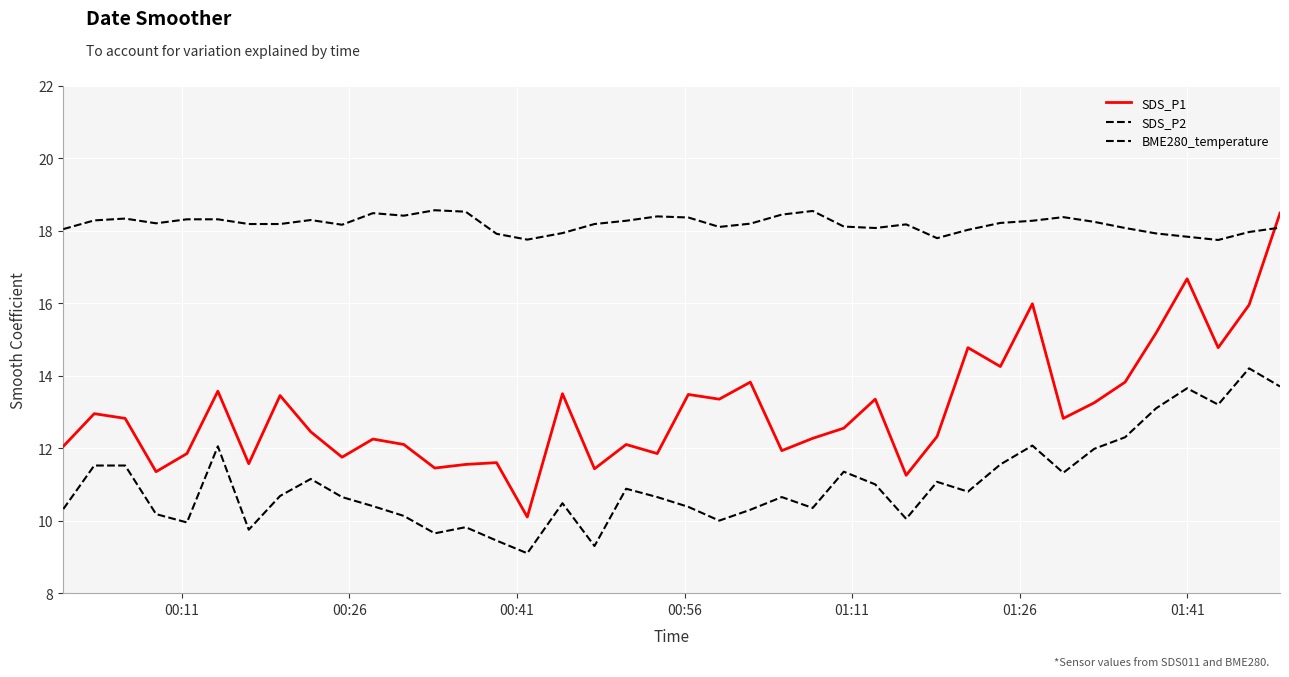

True or false: BME280_temperature and SDS_P1 intersect in this chart.

True